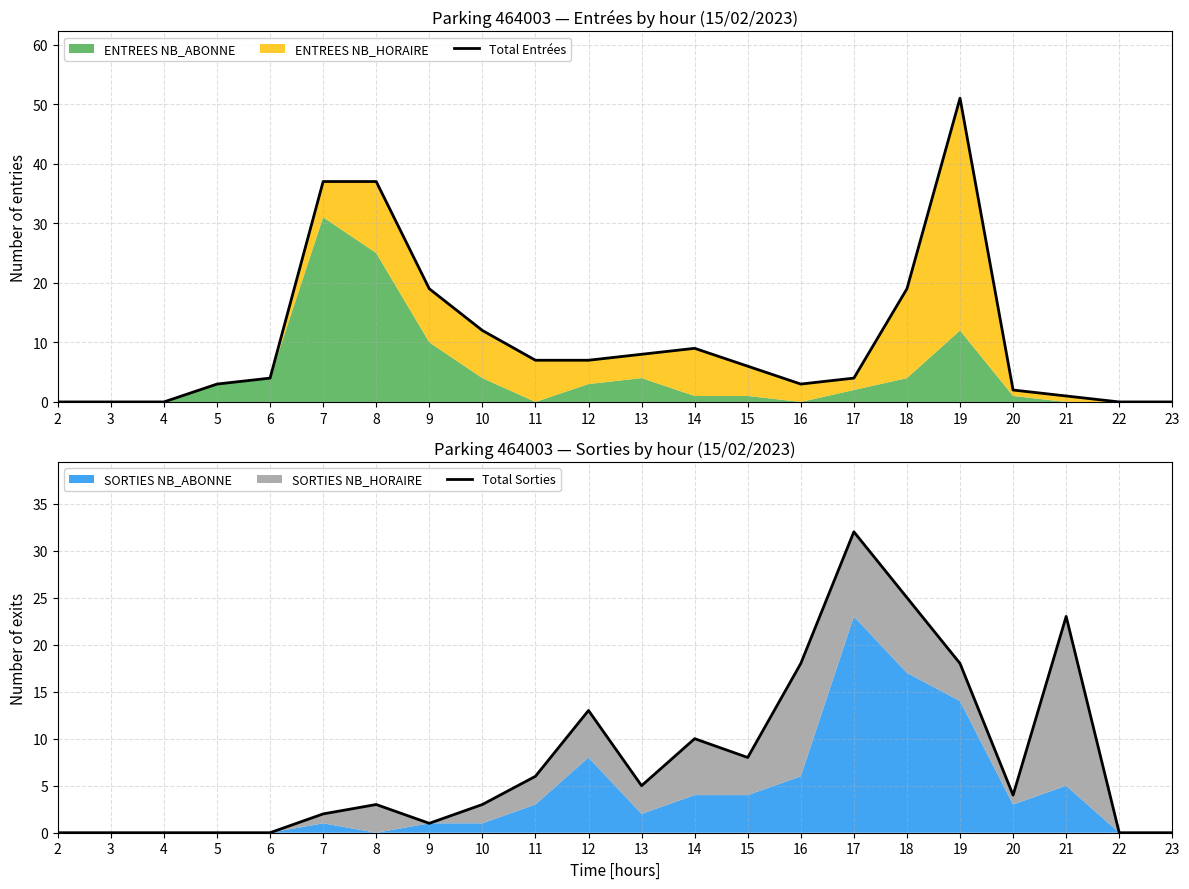

Rank the categories by Total Sorties value from highest to lowest.

17, 18, 21, 16, 19, 12, 14, 15, 11, 13, 20, 8, 10, 7, 9, 2, 3, 4, 5, 6, 22, 23